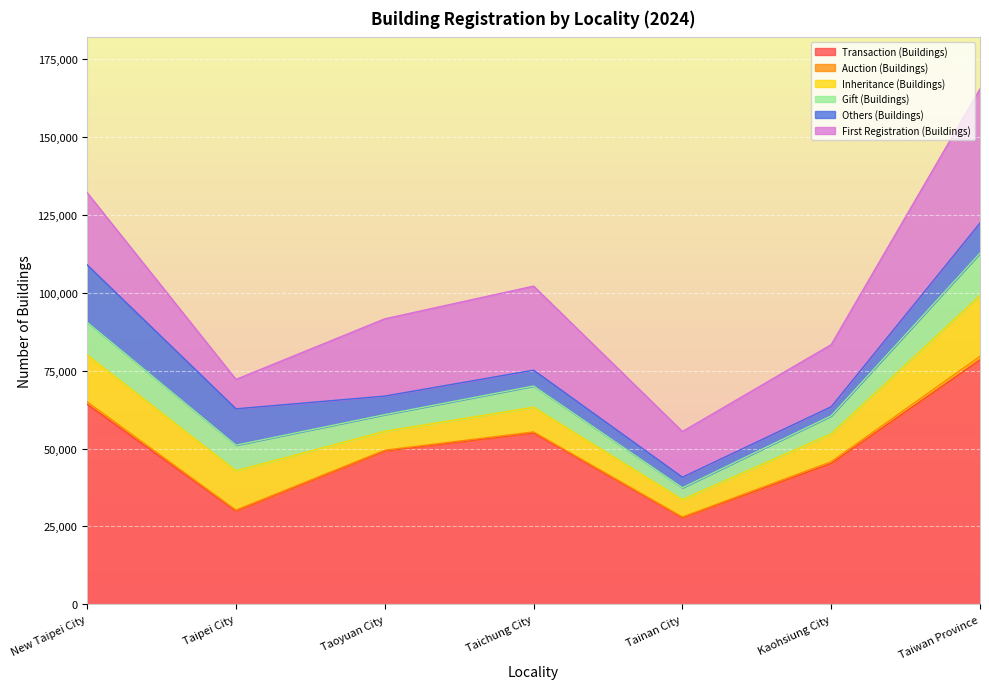

How many interior local valleys does the Transaction (Buildings) series have?

2